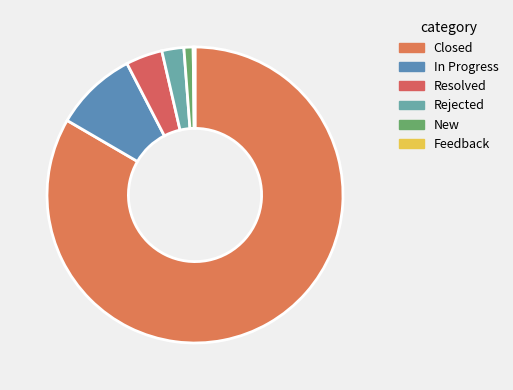

Rank the categories by value from highest to lowest.

Closed, In Progress, Resolved, Rejected, New, Feedback